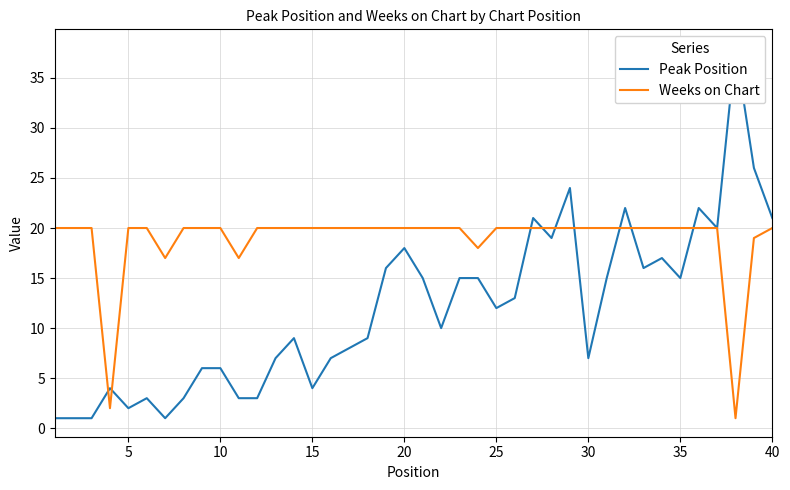

What is the value of the Weeks on Chart point at the 34th from the left?

20